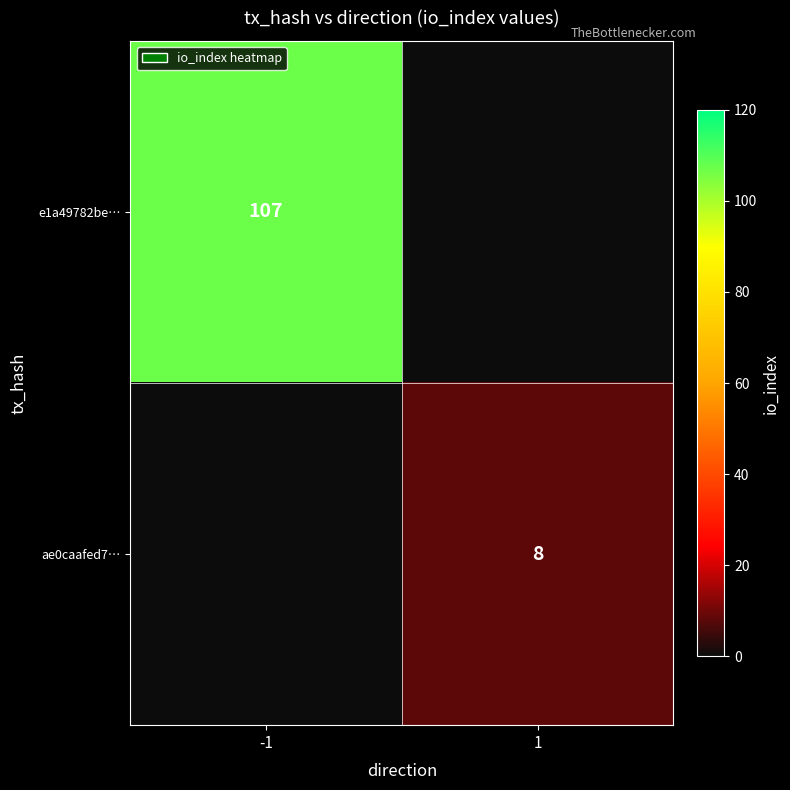

Is it true that ae0caafed7… equals 5 at 1?

False